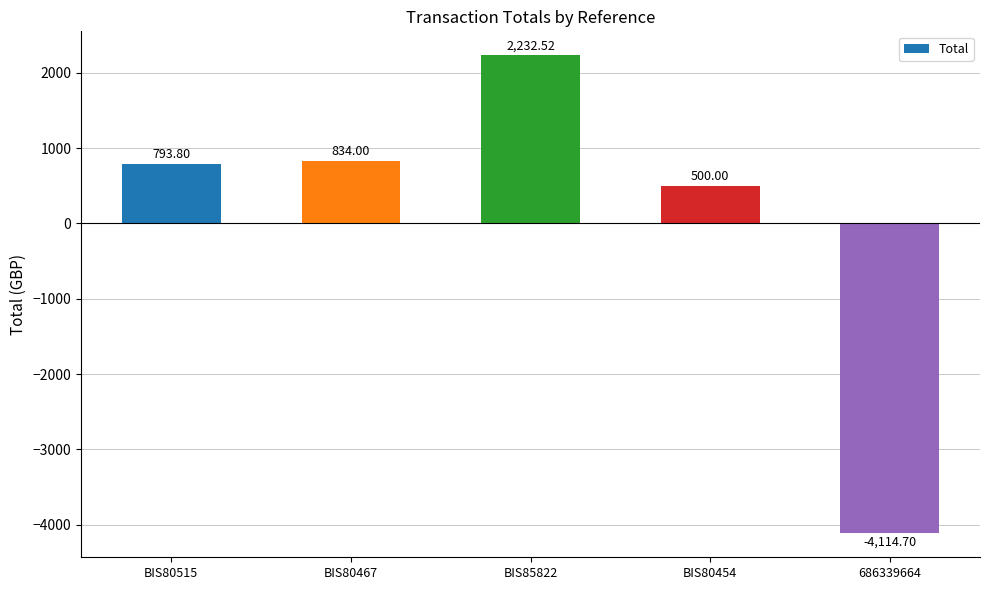

Reading left to right, list all the values displayed in this chart.

793.8	834.0	2232.5	500.0	-4114.7